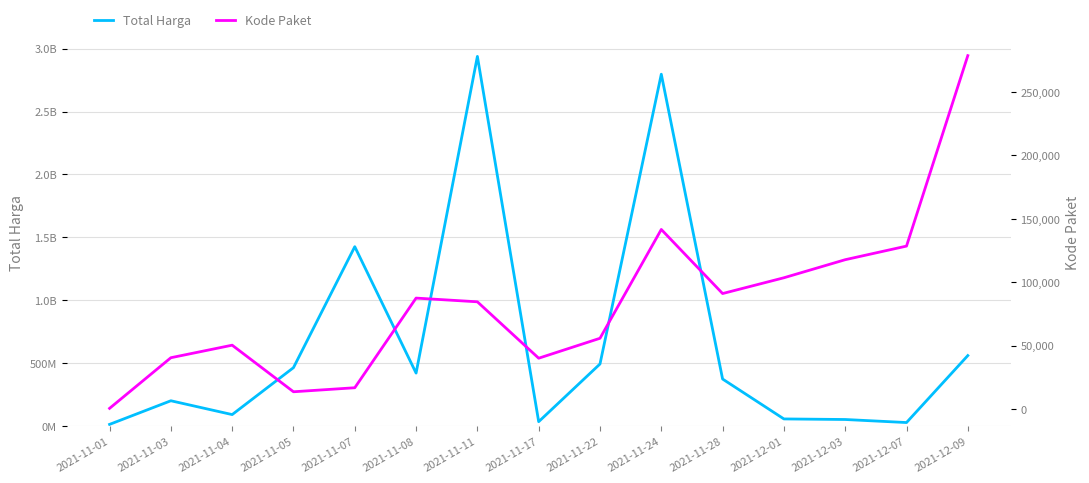

Between 2021-11-17 and 2021-12-03, which series saw the biggest shift?

Total Harga